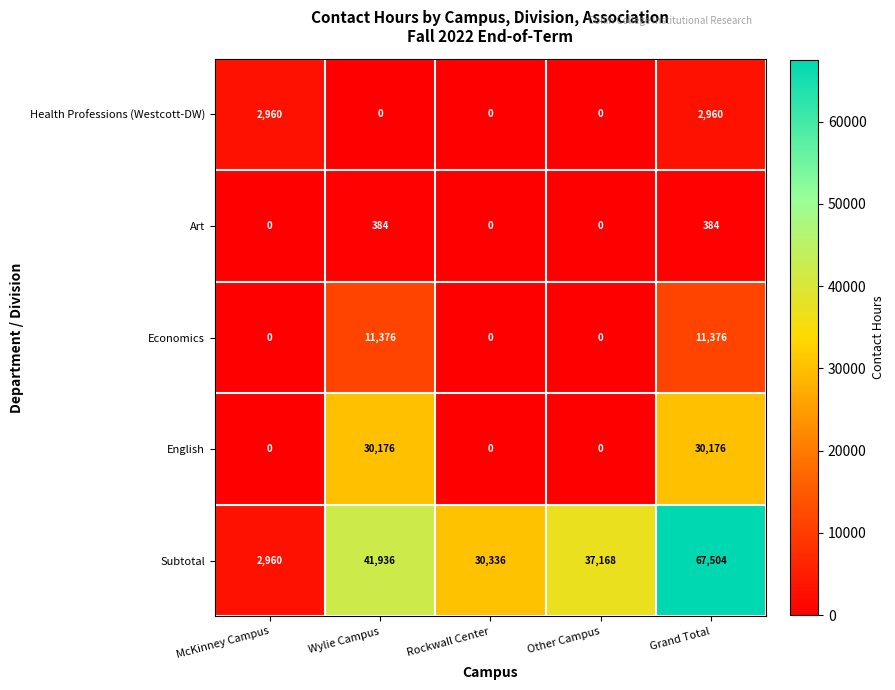

List the series in order of their peak value, highest first.

Subtotal, English, Economics, Health Professions (Westcott-DW), Art